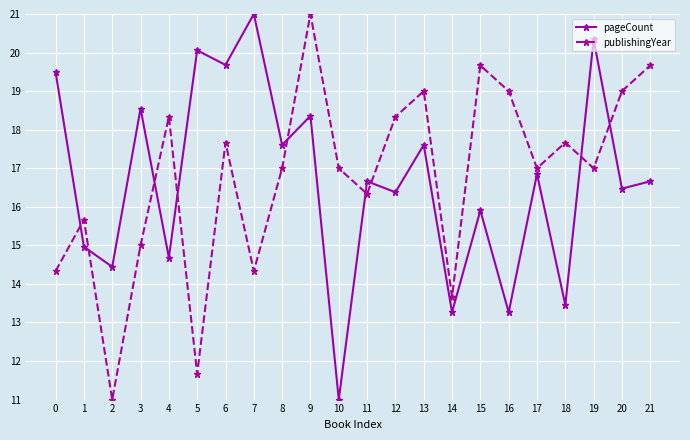

At how many categories does at least one series exceed 20?

4